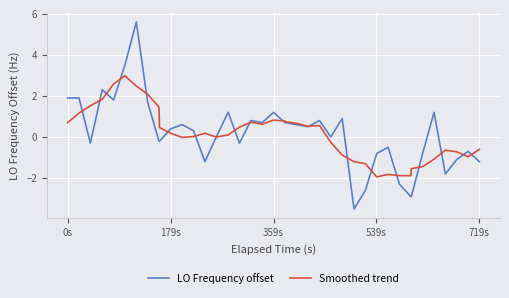

What is the lowest value of the Smoothed trend series?

-1.9